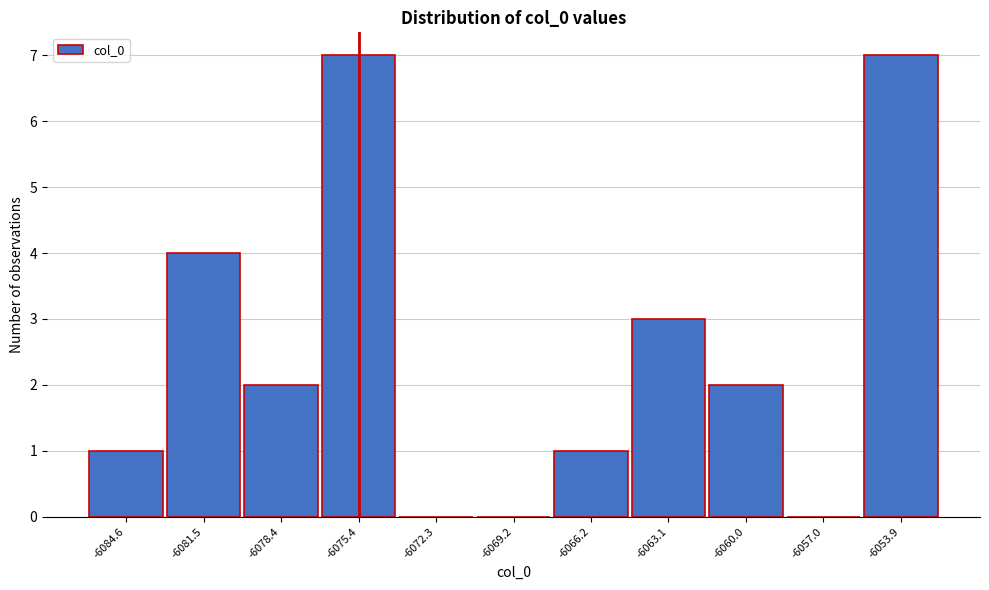

Reading right to left, transcribe all the data shown in this chart.

-6053.9=7	-6057.0=0	-6060.0=2	-6063.1=3	-6066.2=1	-6069.2=0	-6072.3=0	-6075.4=7	-6078.4=2	-6081.5=4	-6084.6=1